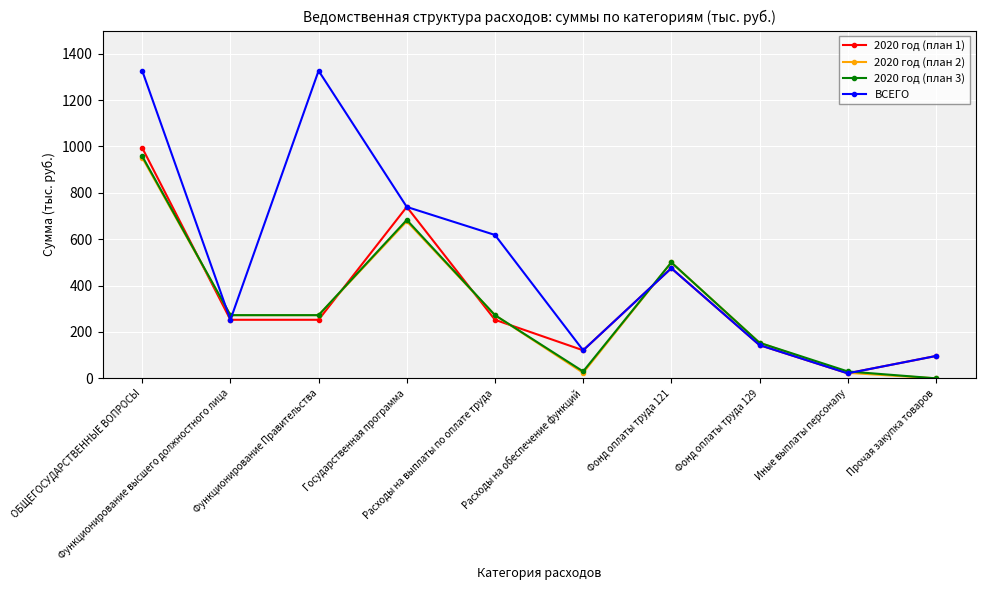

True or false: 2020 год (план 2) has a value of 23.7 at Иные выплаты персоналу.

True